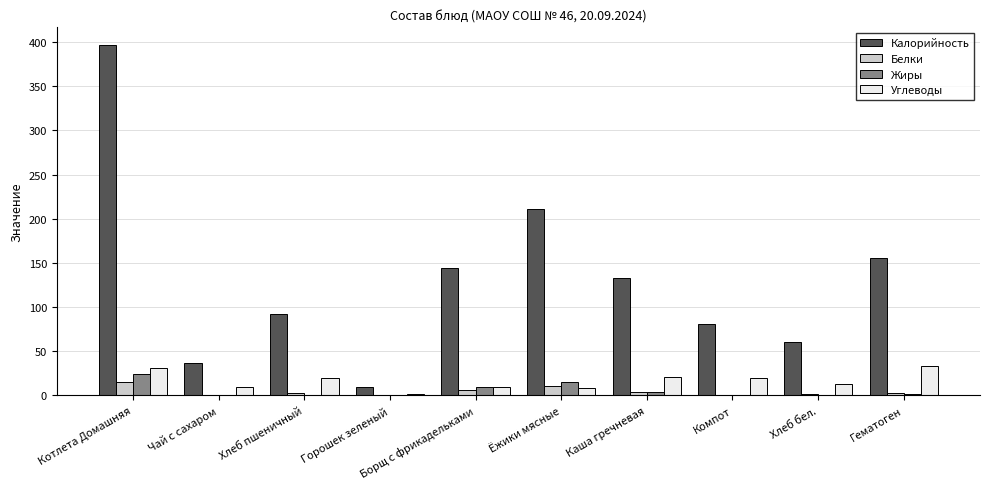

Which series changed the most between Борщ с фрикадельками and Ёжики мясные?

Калорийность